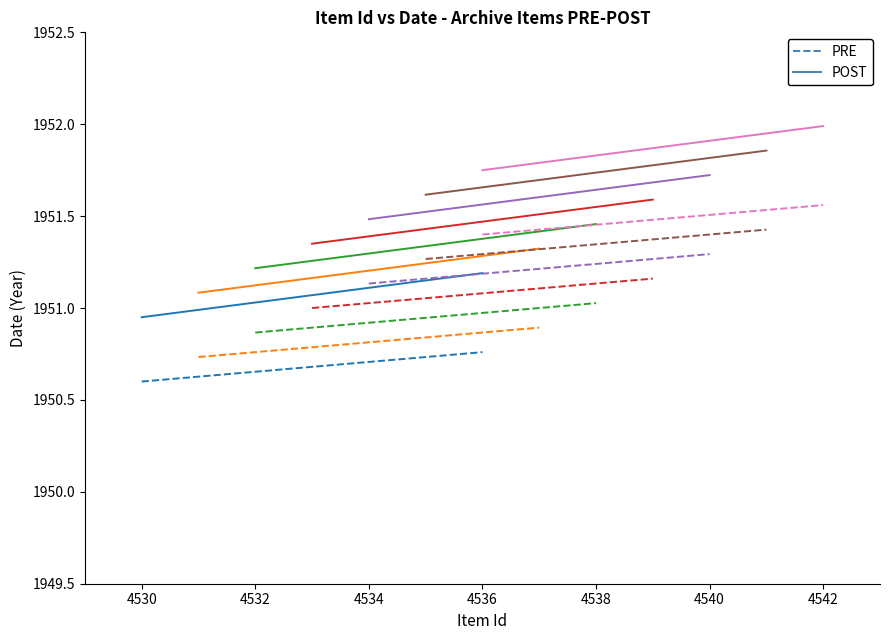

What is the minimum value shown in the chart?

1950.6